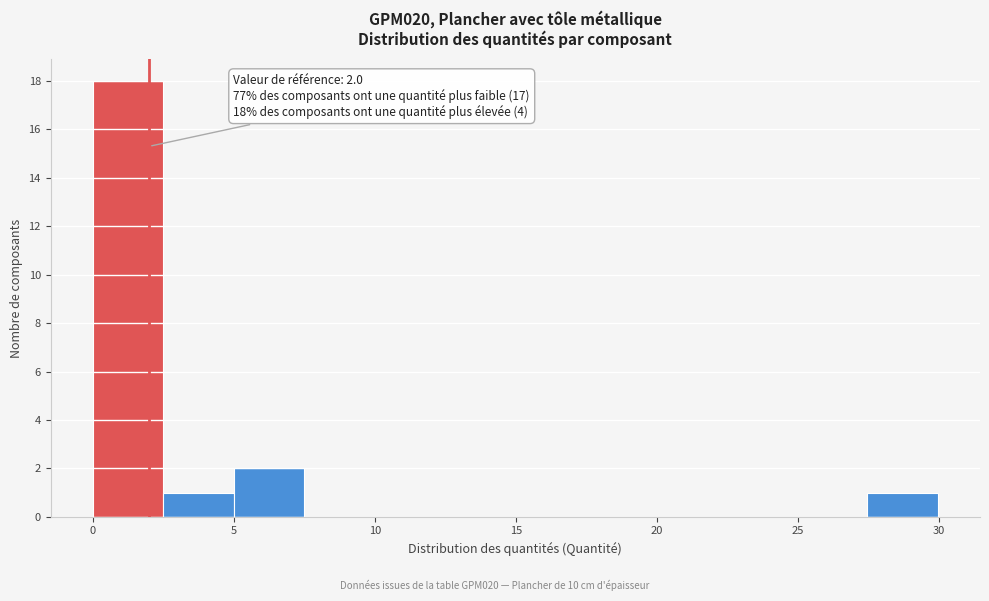

Over which range of the x-axis is the bar tallest?

0.0 to 2.5